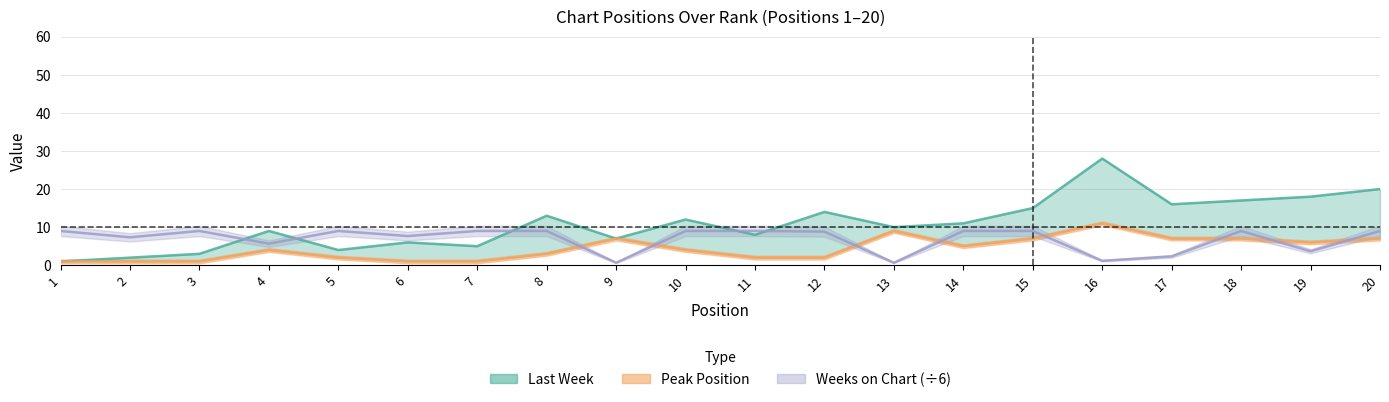

Rank the series by their maximum value, from highest to lowest.

Last Week, Peak Position, Weeks on Chart